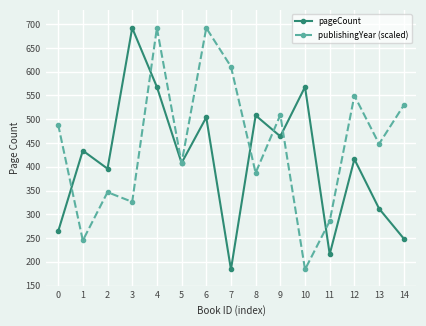

Reading left to right, list all the values displayed in this chart.

pageCount: 264.0	434.0	396.0	692.0	568.0	408.0	504.0	184.0	508.0	464.0	568.0	216.0	416.0	312.0	249.0
publishingYear (scaled): 488.8	245.0	346.6	326.2	692.0	407.5	692.0	610.7	387.2	509.1	184.0	285.6	549.8	448.2	529.4